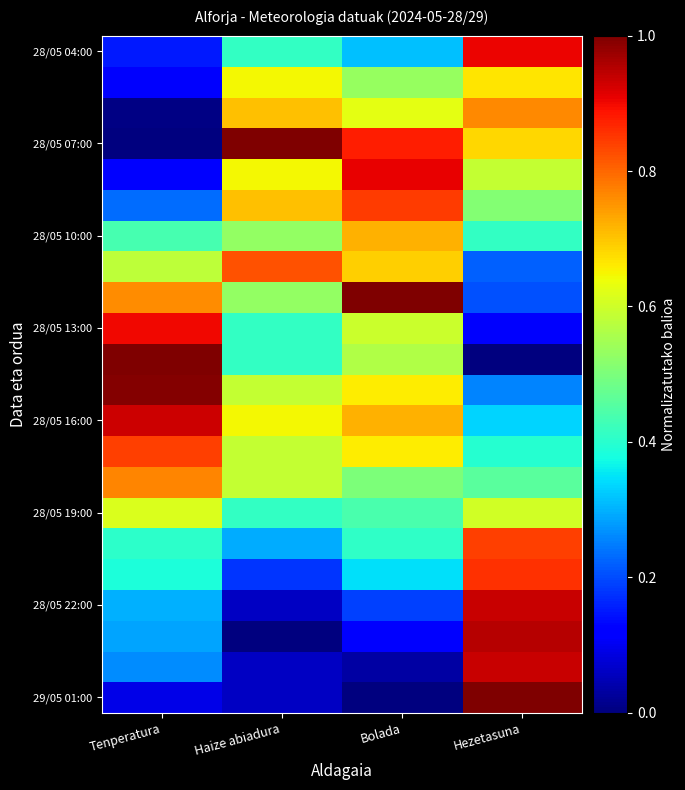

Which category has the highest value across all series?

Hezetasuna